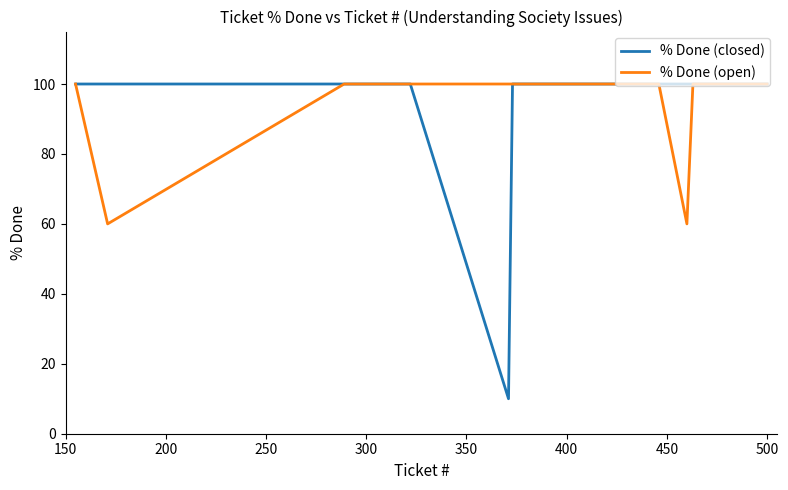

What is the smallest value displayed?

10